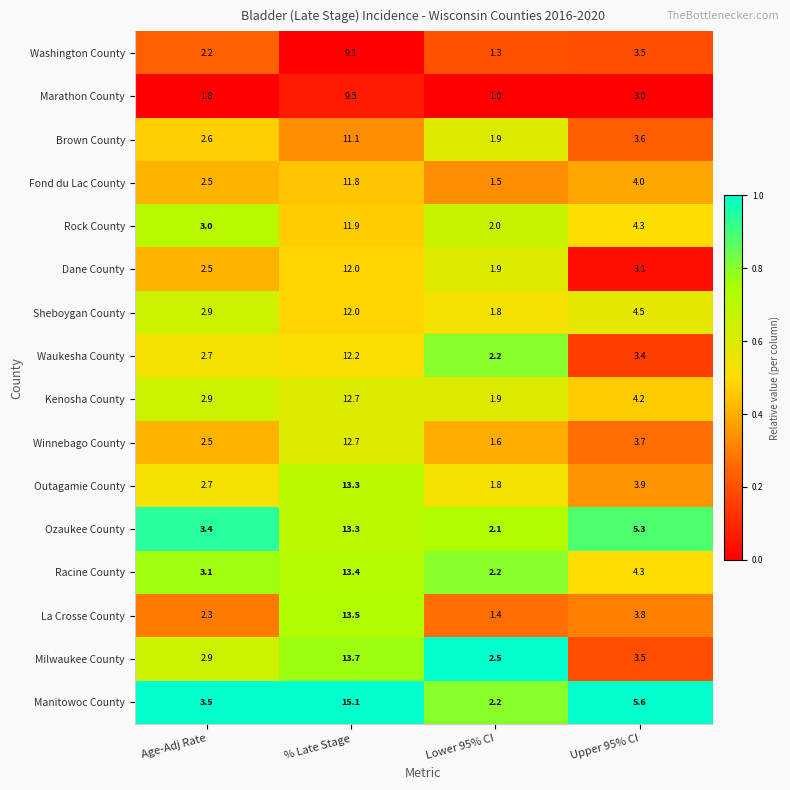

Rank the categories by Racine County value from highest to lowest.

% Late Stage, Upper 95% CI, Age-Adj Rate, Lower 95% CI